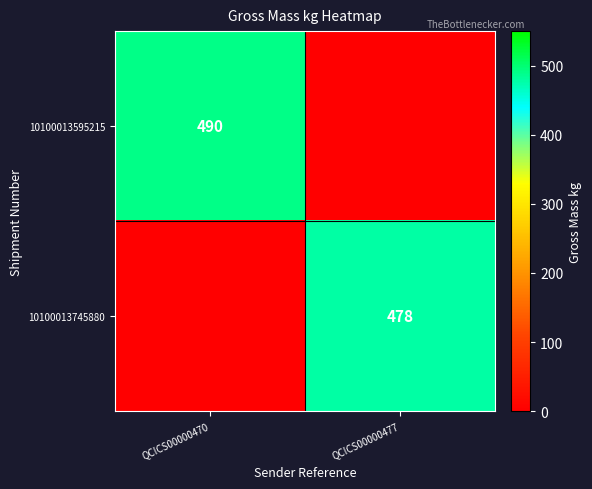

The 10100013745880 series shows 669 at QCICS00000477. True or false?

False